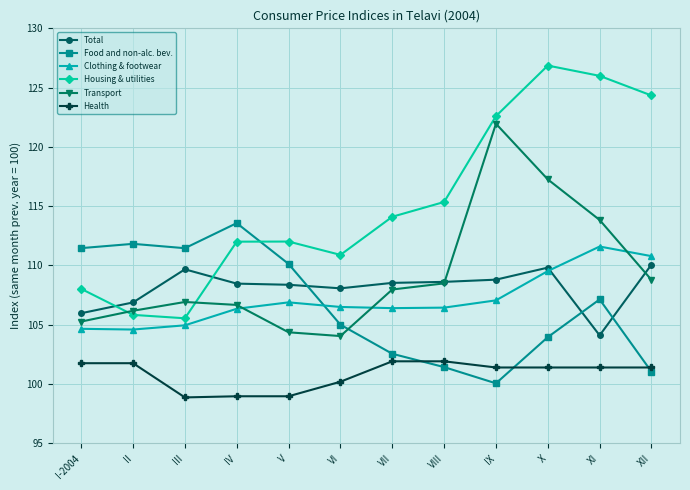

Which category has the highest value in the Clothing & footwear series?

XI